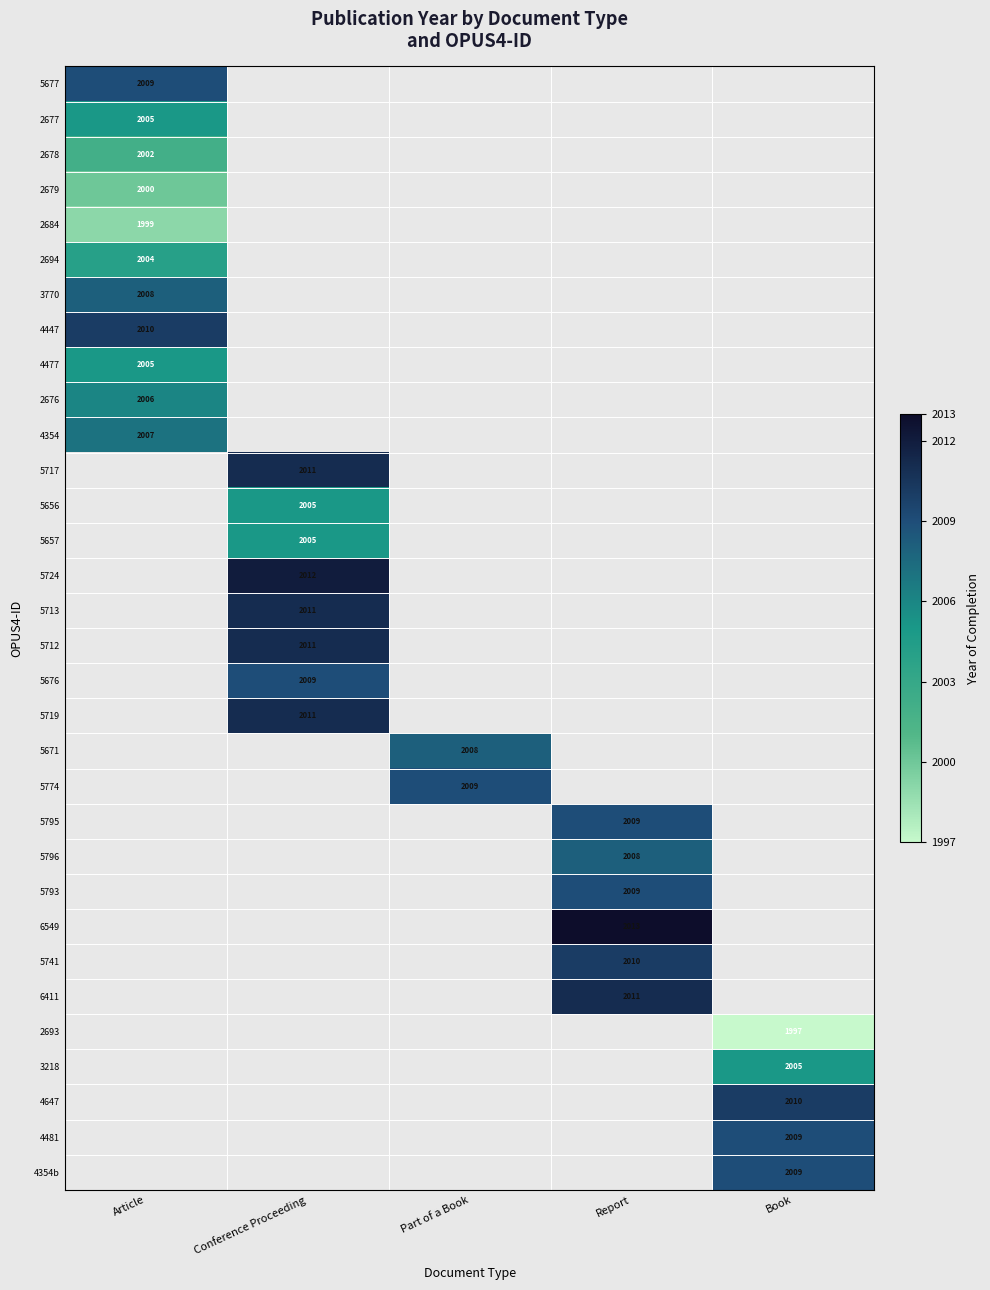

What is the smallest value displayed?

1997.0